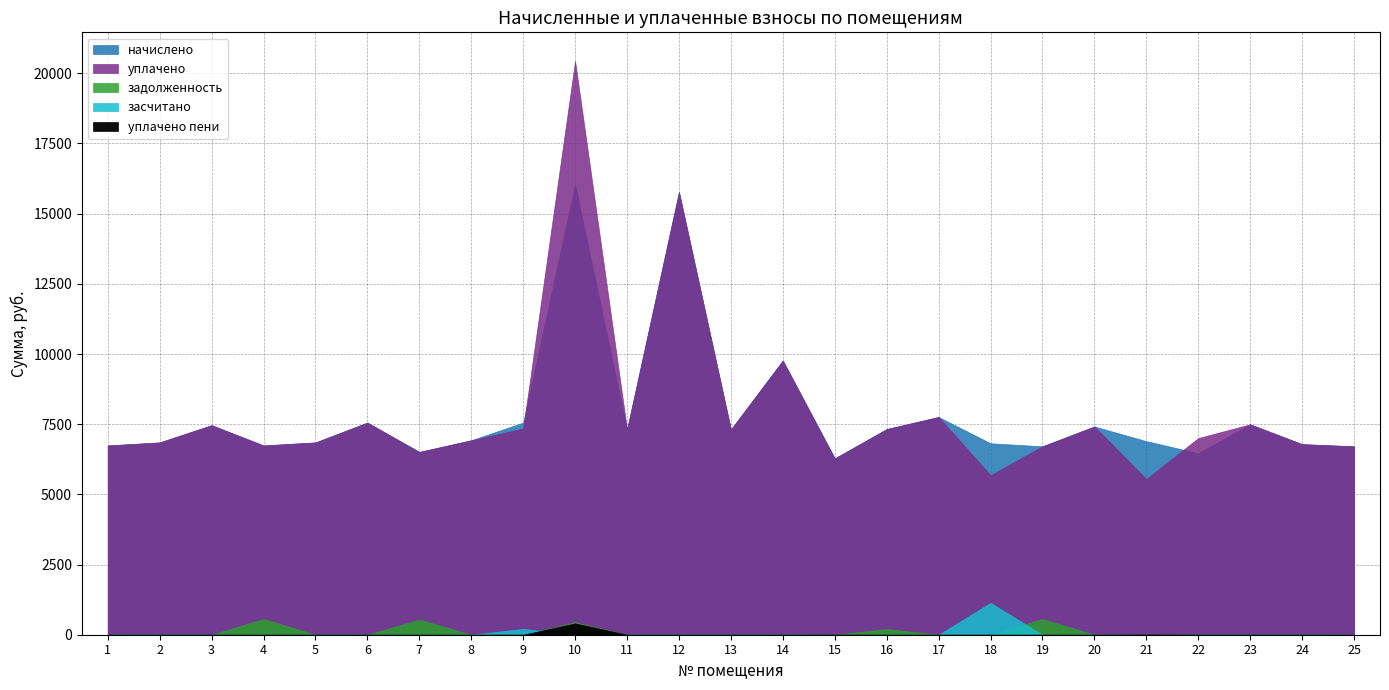

What is the spread (max minus min) of values at 10?

20436.8